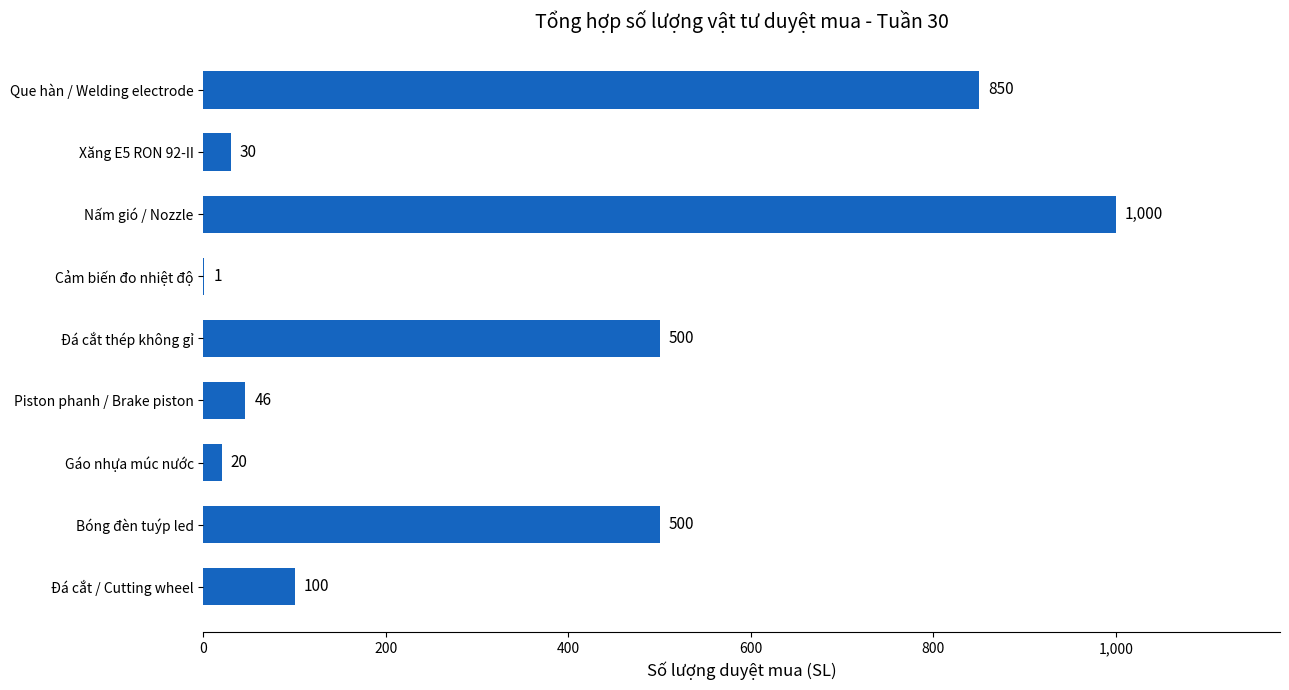

Is it true that the value at Cảm biến đo nhiệt độ is 1?

True